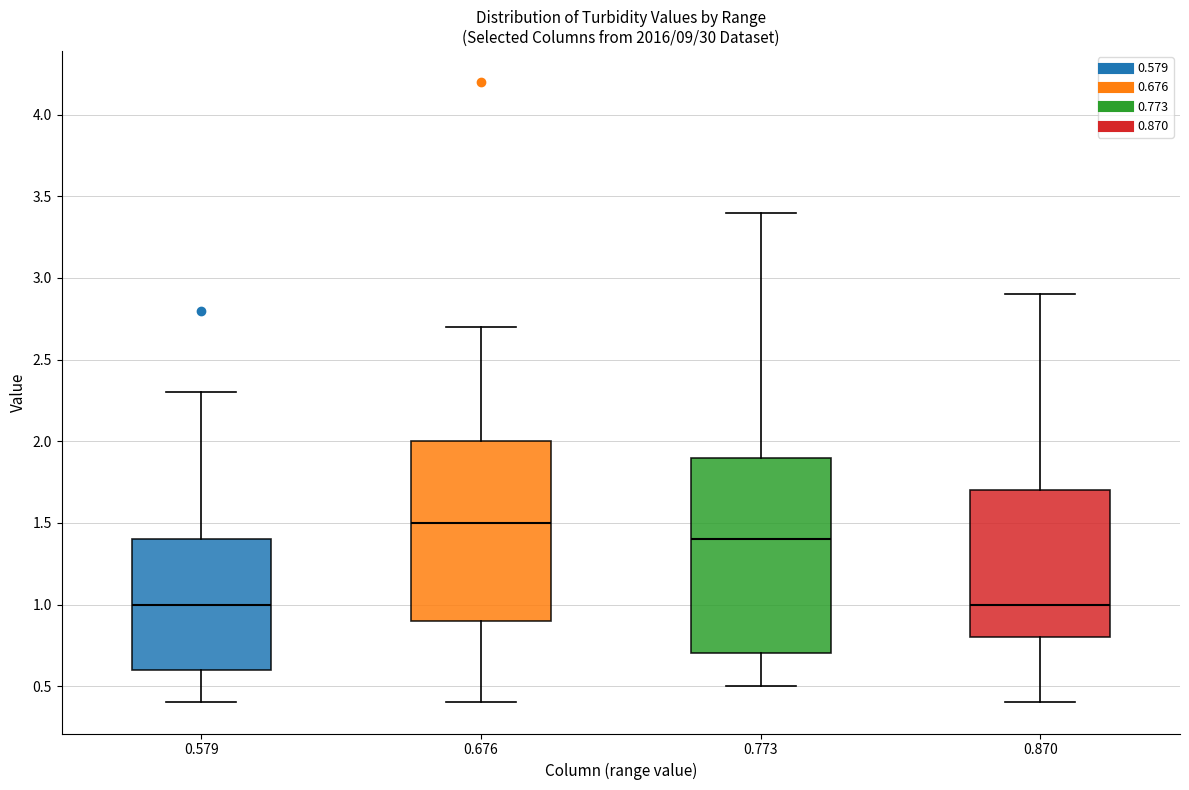

Where does the median line of the box at x = 0.773 sit on the y-axis? The values are not printed on the chart, so give them approximately, as read against the axis.

1.4